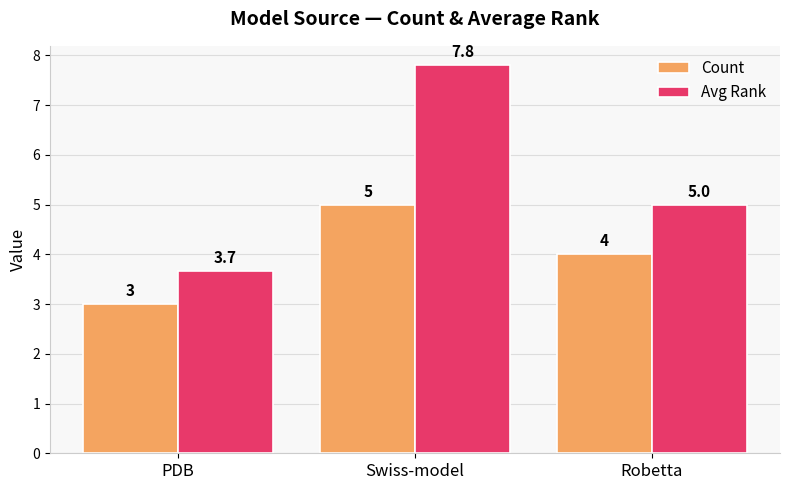

The Avg Rank series shows 3.7 at PDB. True or false?

True